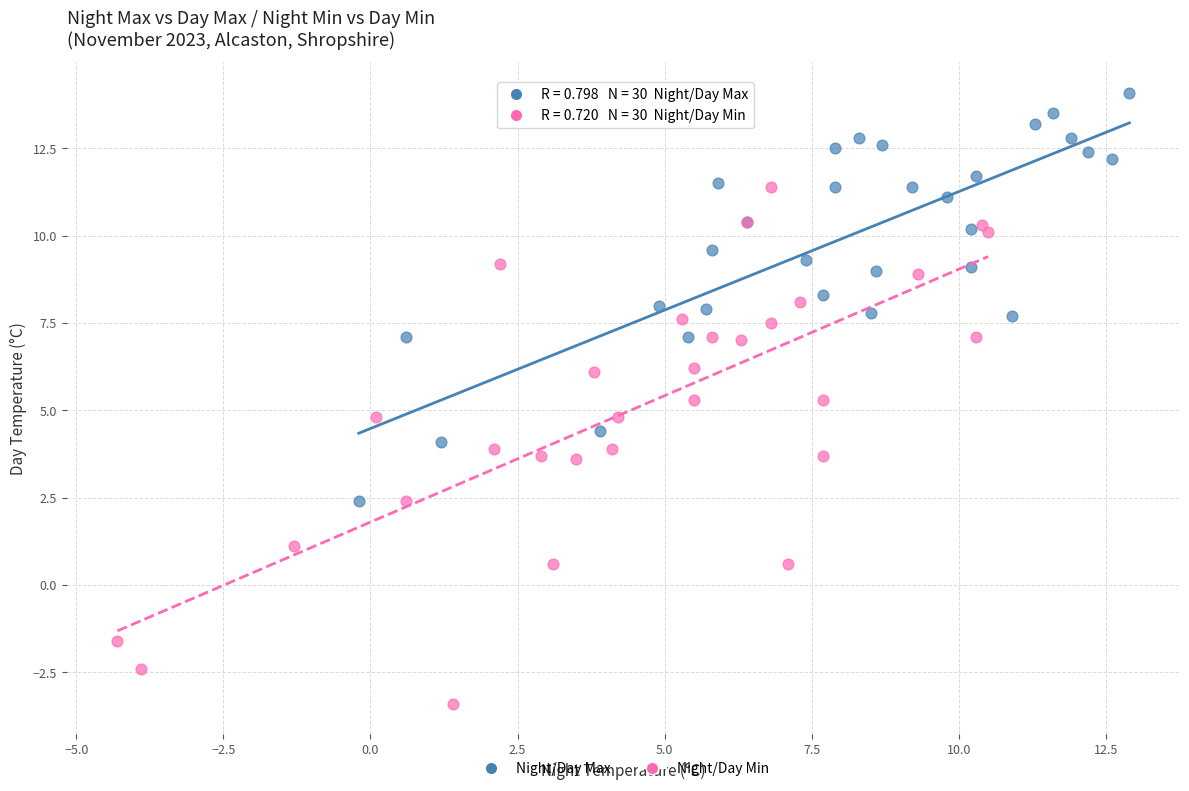

Which series has the widest spread of Y values?

Night/Day Min